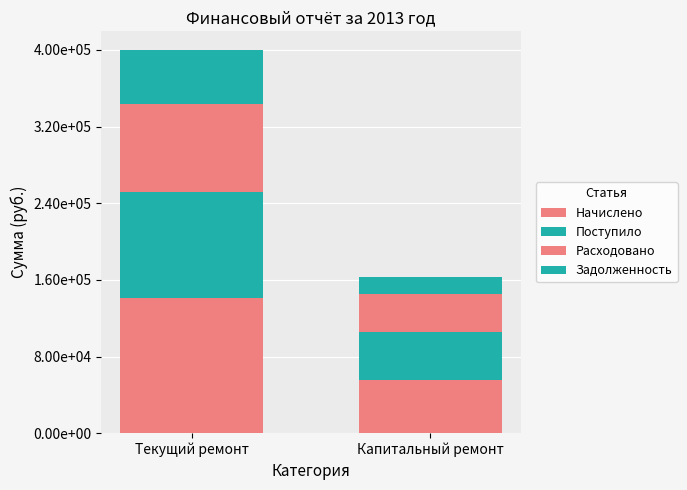

Does the chart contain any negative values?

No